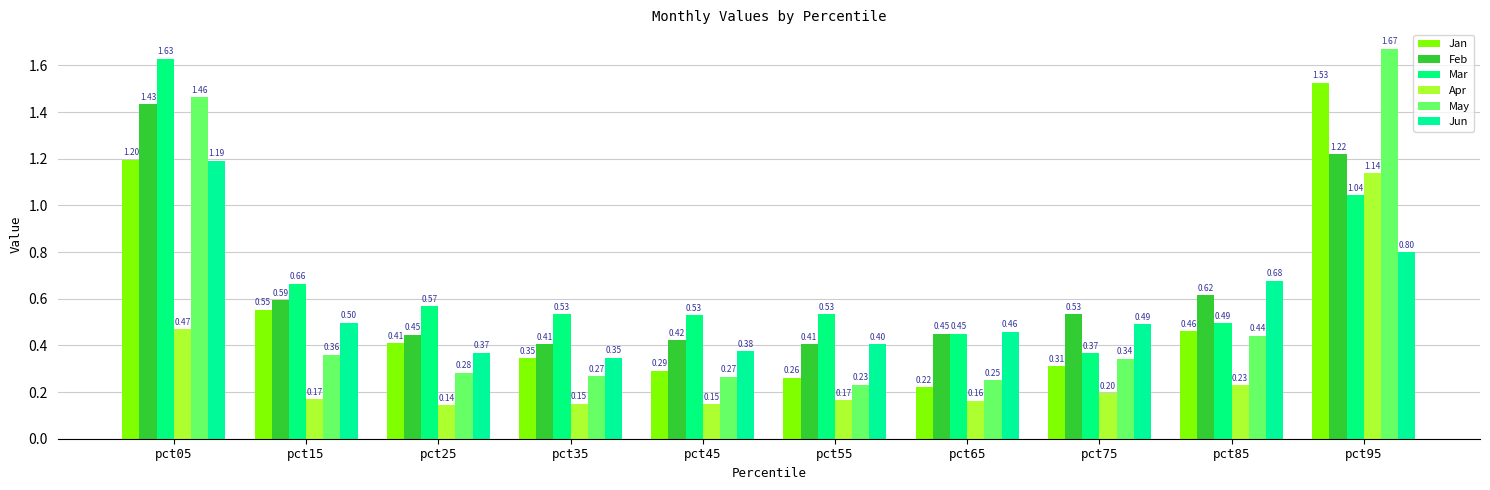

What is the difference between the maximum and minimum values in the Jan series?

1.3